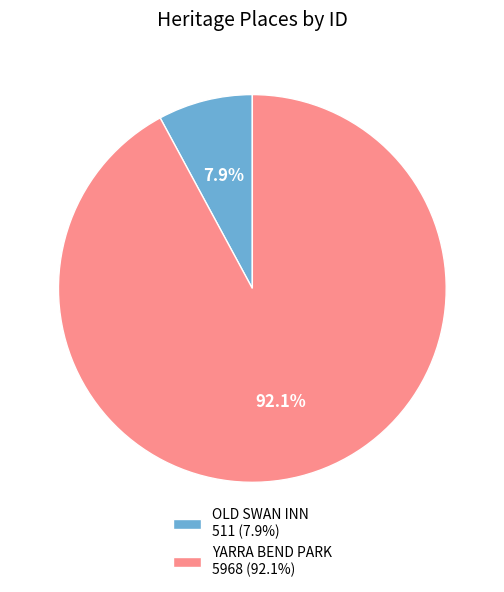

Between OLD SWAN INN and YARRA BEND PARK, which is larger?

YARRA BEND PARK